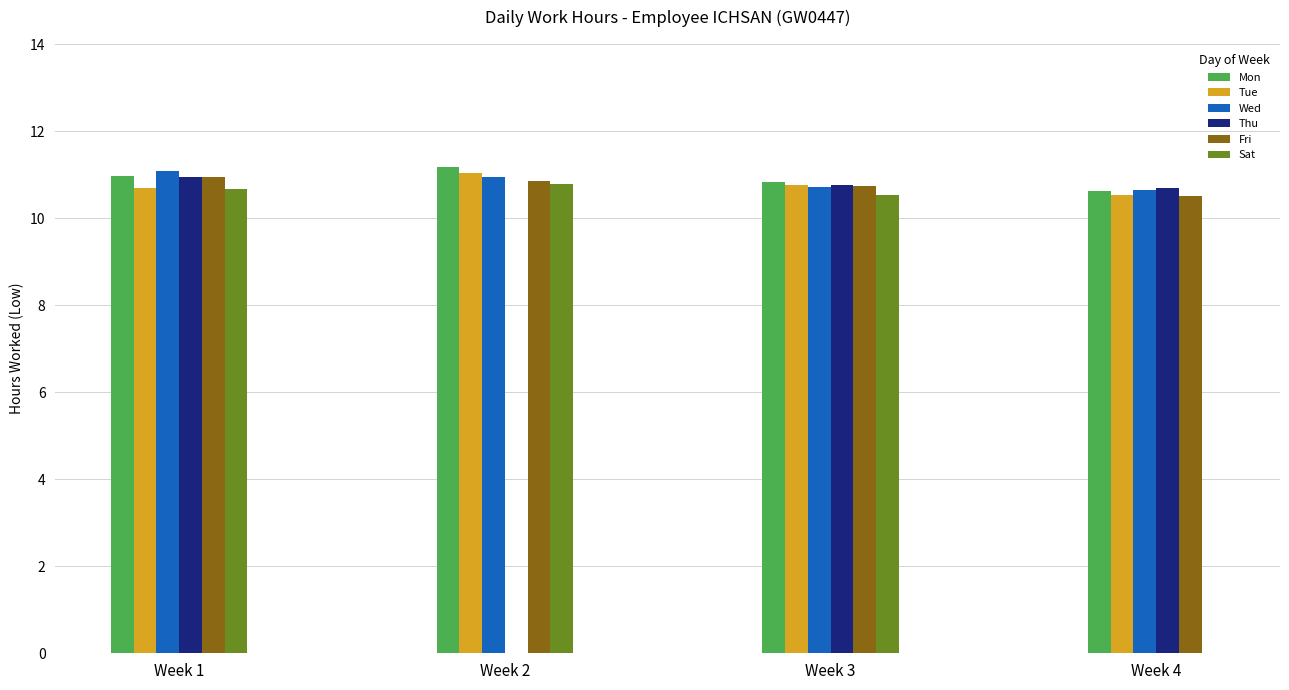

How many values in Thu are above zero?

3